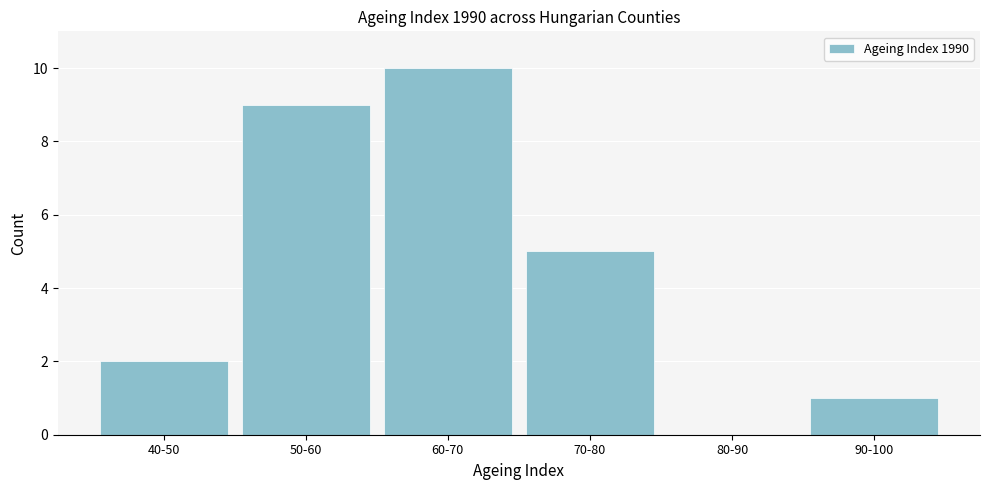

Reading left to right, extract all data points from this chart.

40-50=2	50-60=9	60-70=10	70-80=5	80-90=0	90-100=1